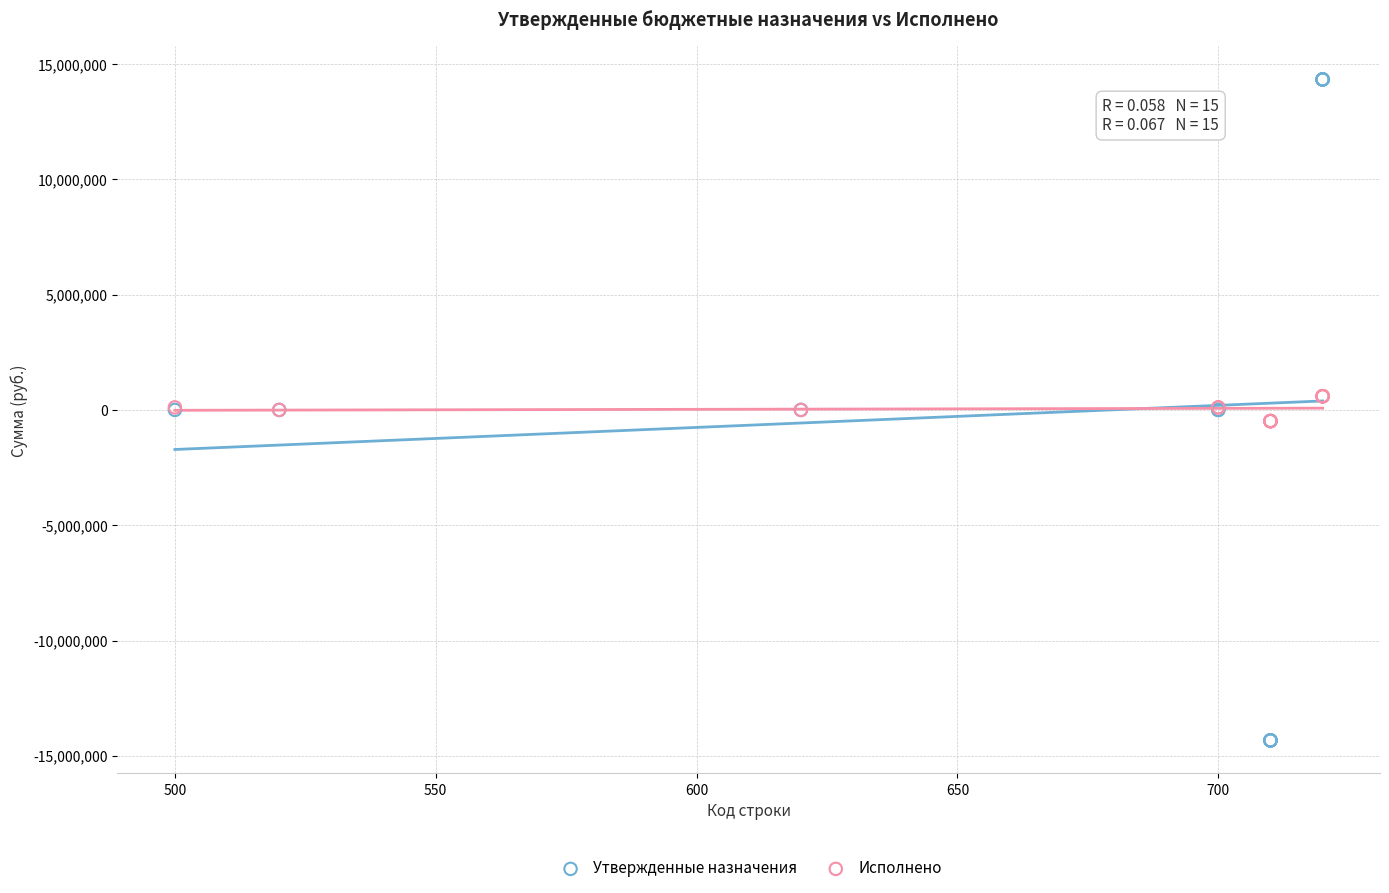

Which series reaches the maximum Y coordinate?

Утвержденные назначения